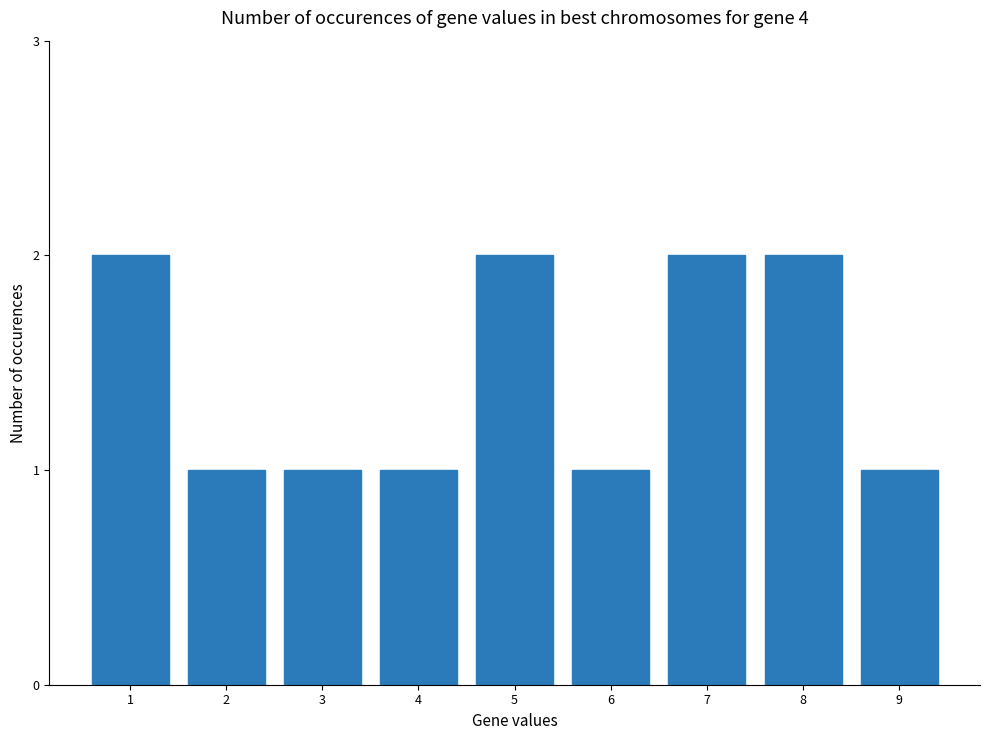

Is it true that the value at 1 is 2?

True